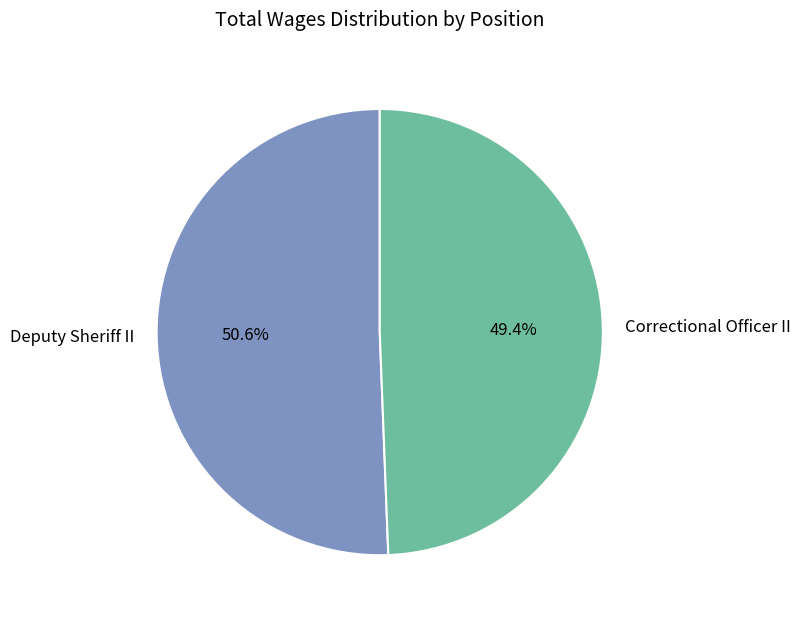

Which category has the smallest portion of the pie?

Correctional Officer II